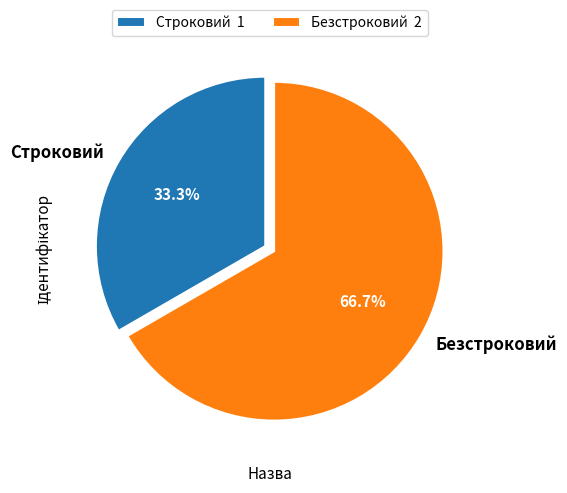

To the nearest percent, what percentage of the pie is Строковий?

33%